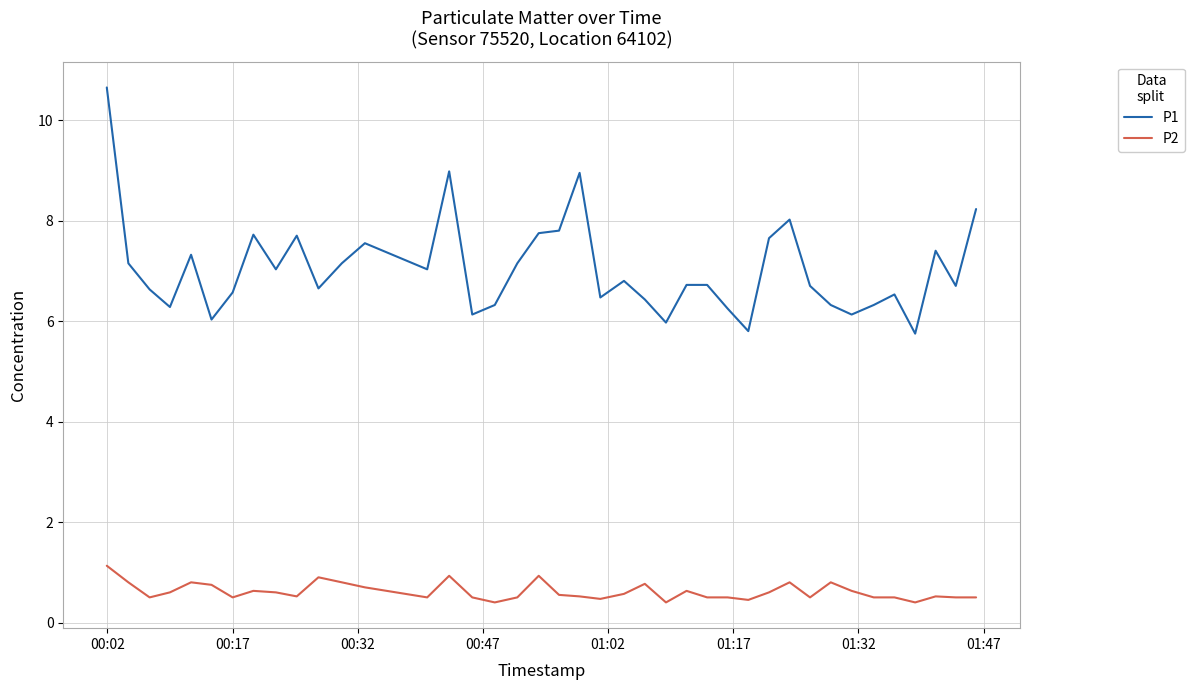

What is the smallest value displayed?

0.4